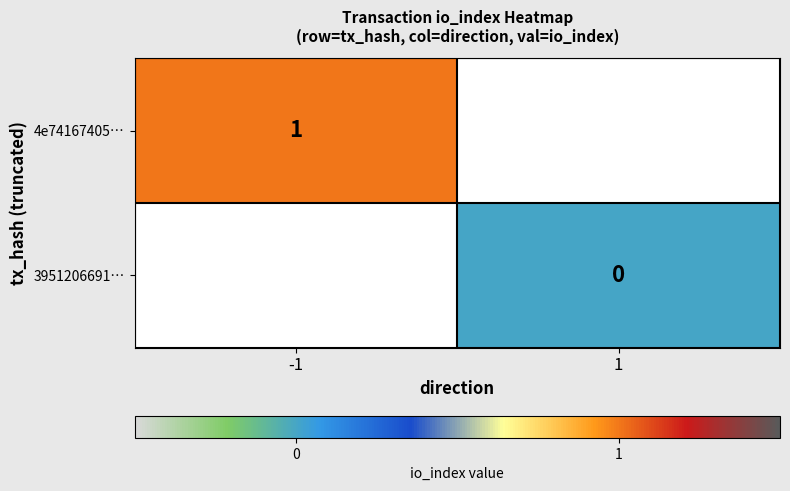

True or false: 4e74167405… has a value of 0 at -1.

False